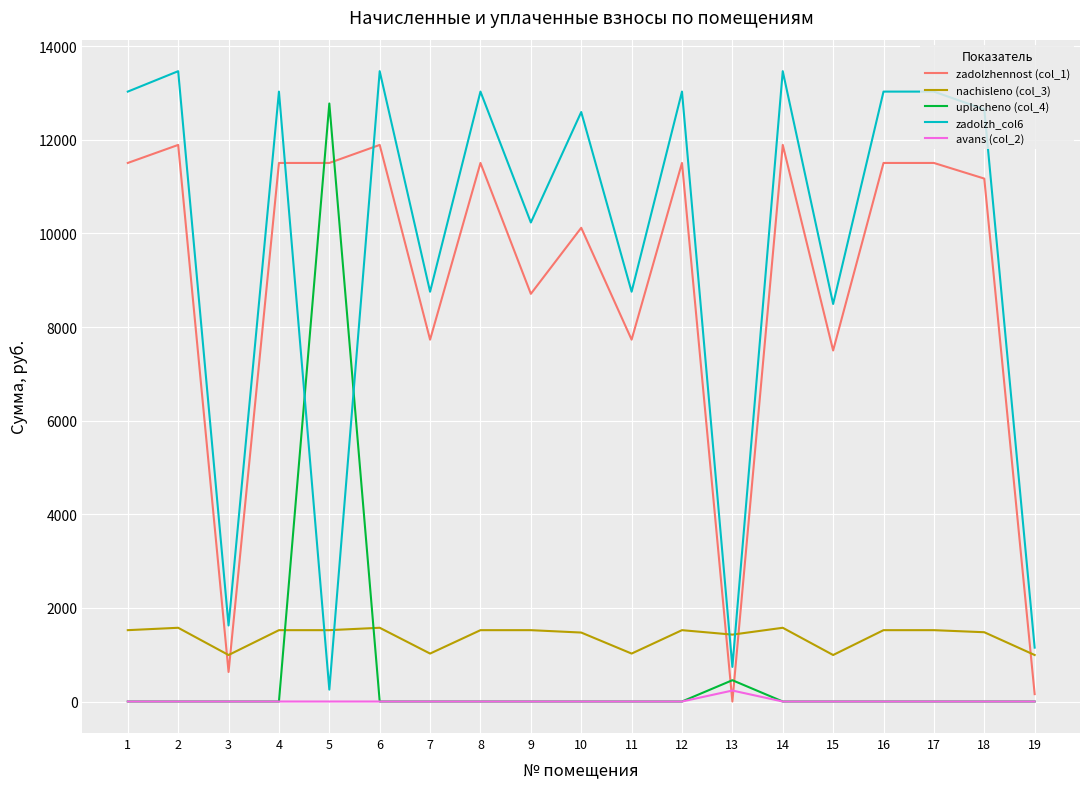

The value of uplacheno (col_4) at 19 is 0.0. True or false?

True